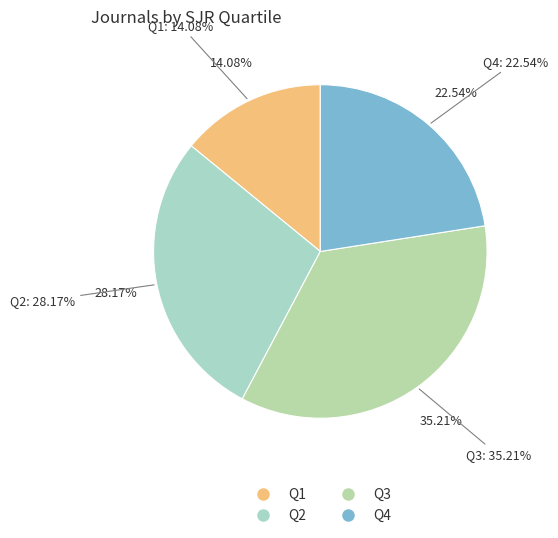

How many slices are in this pie chart?

4